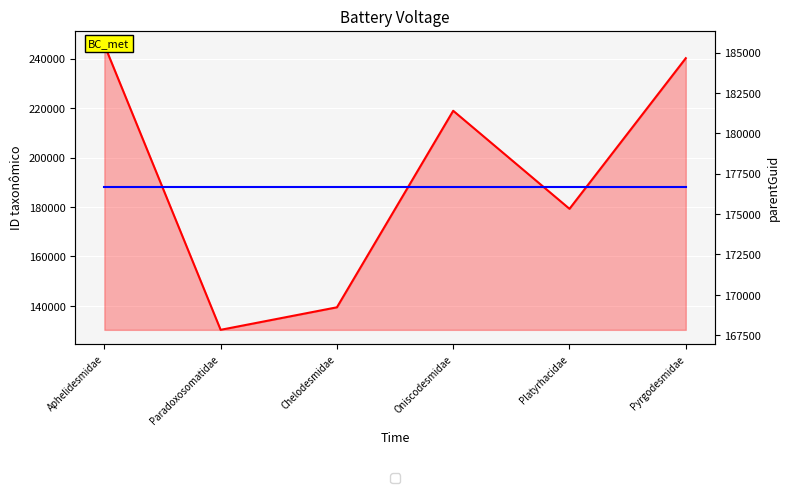

Is the value of ID taxonômico at Oniscodesmidae greater than the value of parentGuid at Aphelidesmidae?

Yes